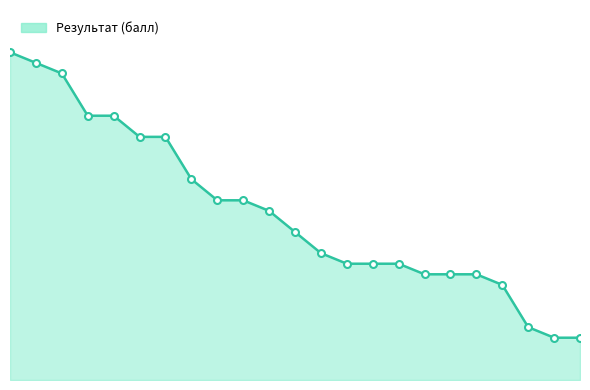

List the labels in order of value, smallest first.

22, 23, 21, 20, 17, 18, 19, 14, 15, 16, 13, 12, 11, 9, 10, 8, 6, 7, 4, 5, 3, 2, 1